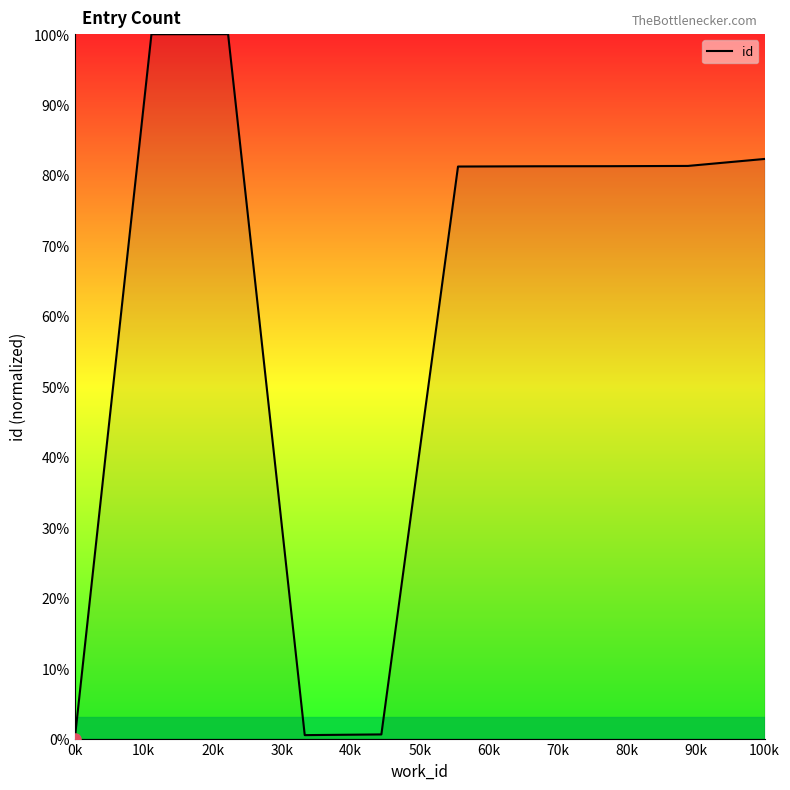

What is the greatest value displayed?

100.0